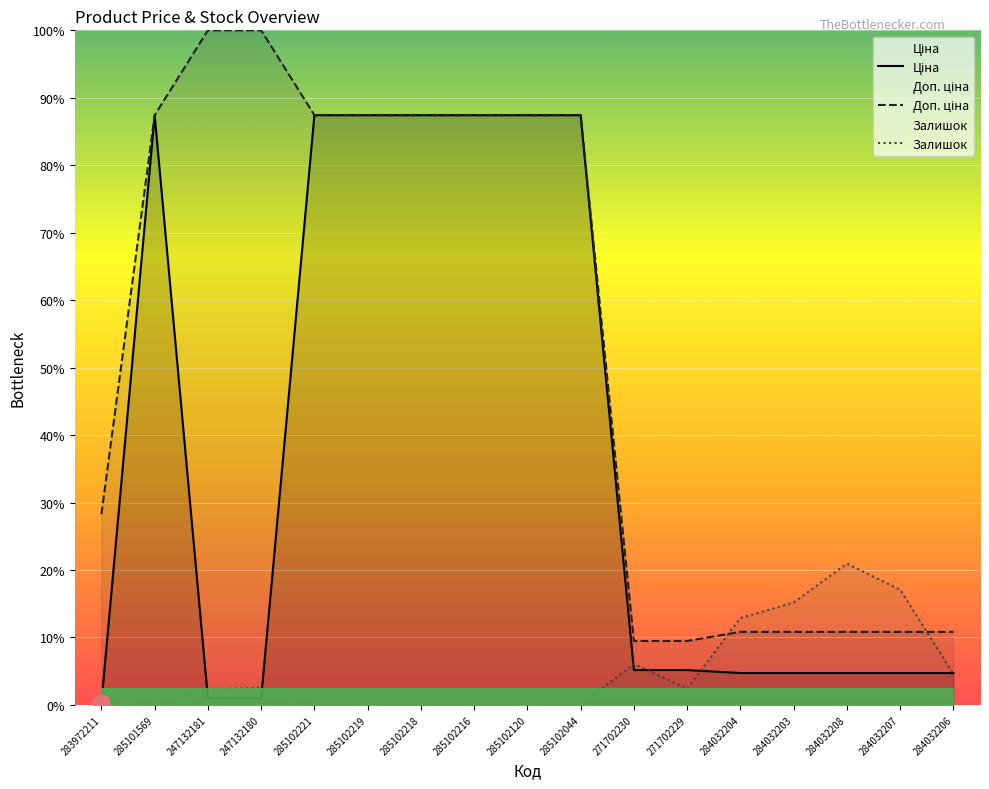

In Ціна, how many points are higher than both neighbors (excluding endpoints)?

1